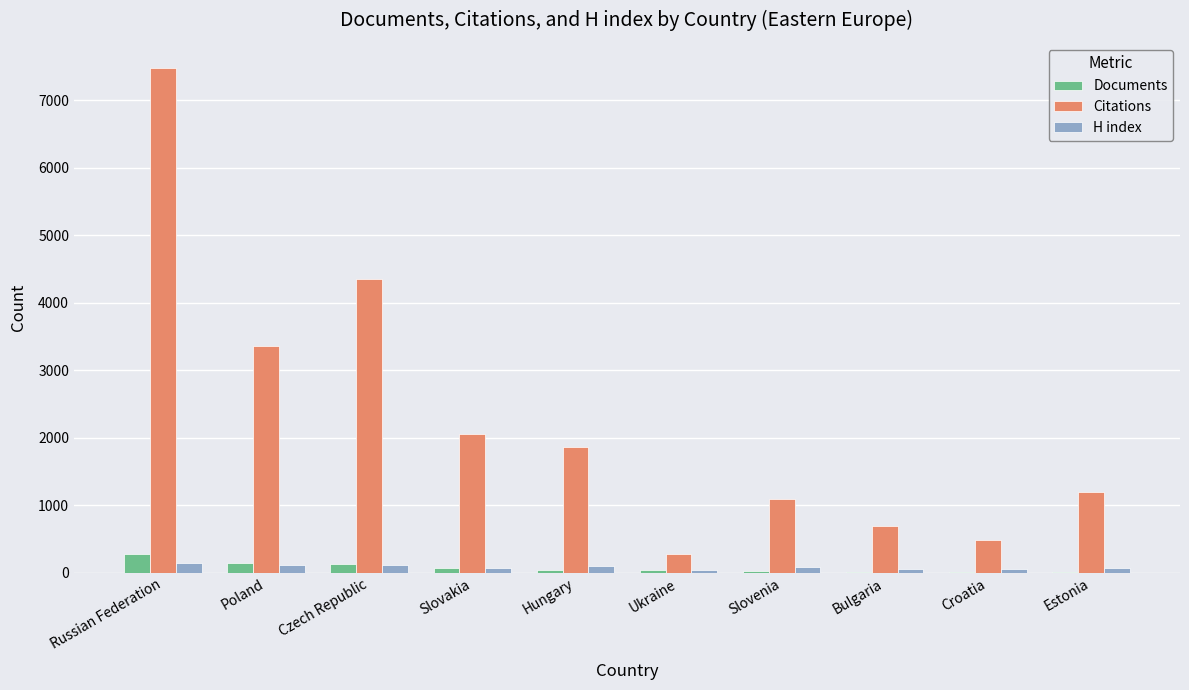

Which category has the highest value in the Citations series?

Russian Federation